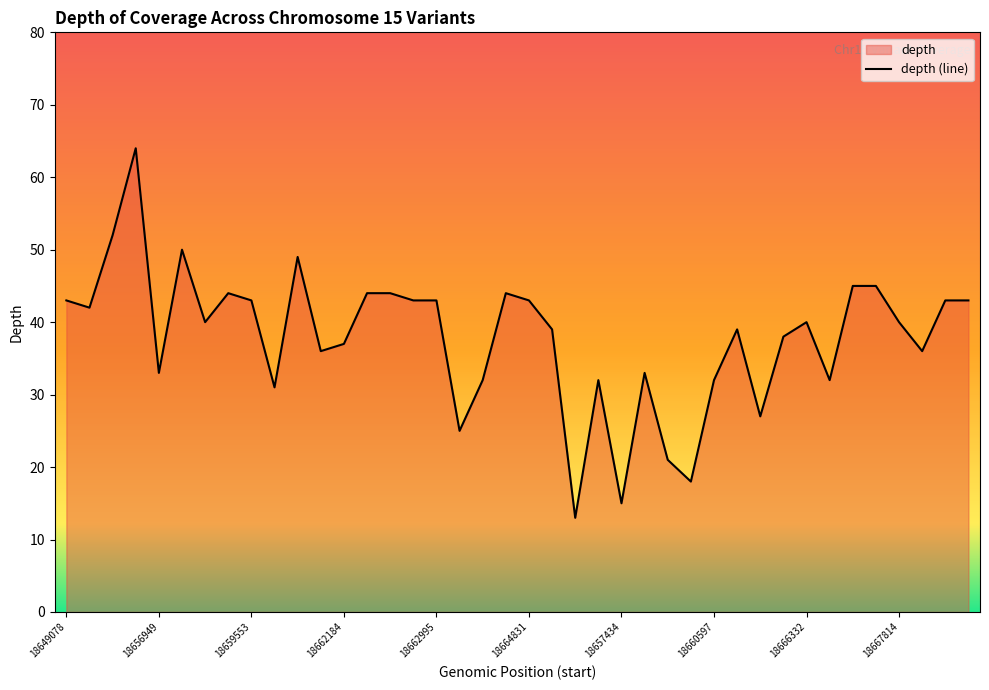

What is the difference between the maximum and minimum values?

51